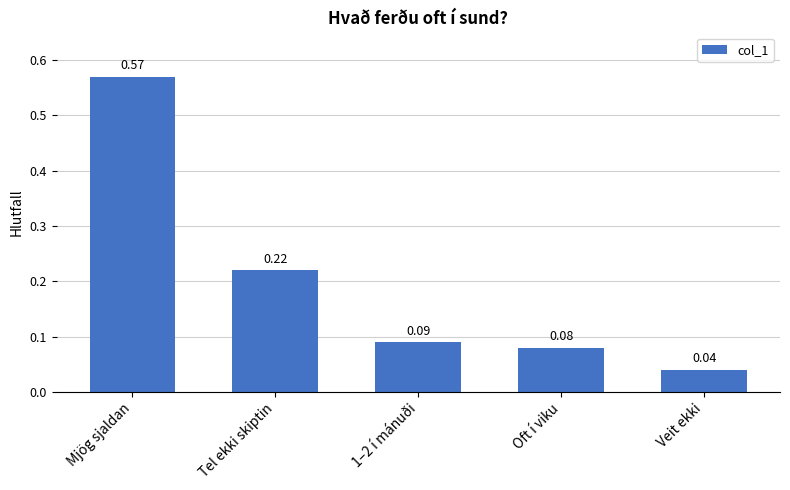

The chart shows a value of 0.1 at Veit ekki. True or false?

False